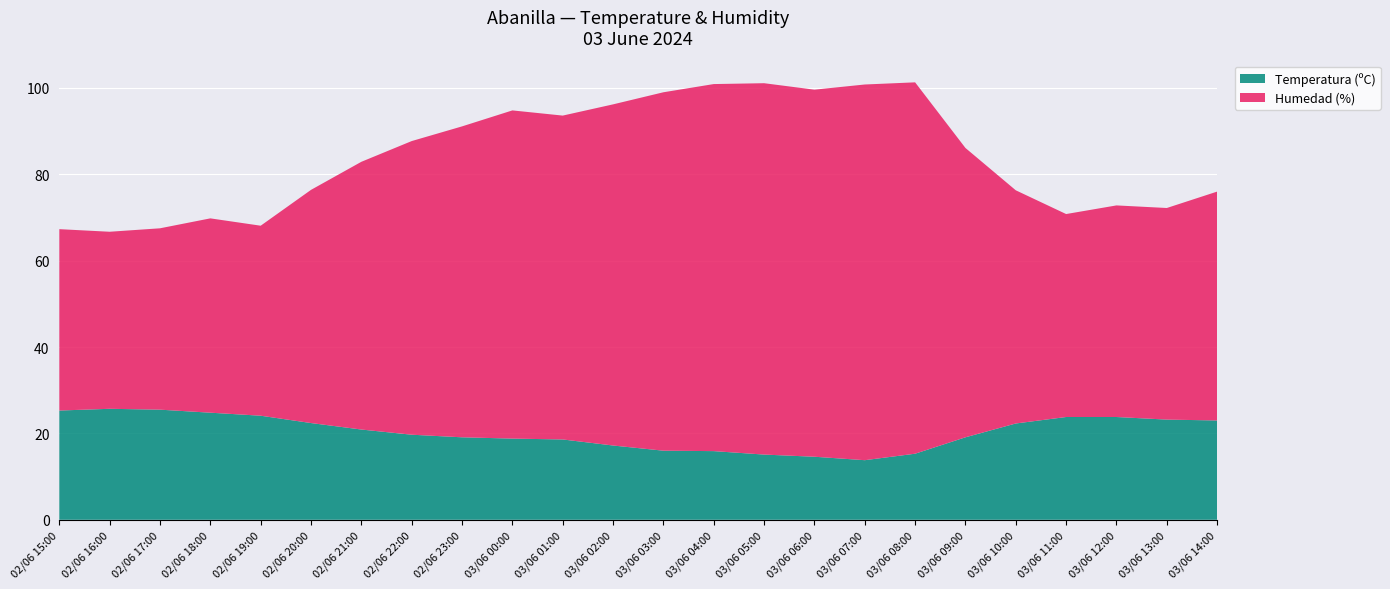

What is the total value across all series at 02/06 15:00?

67.3